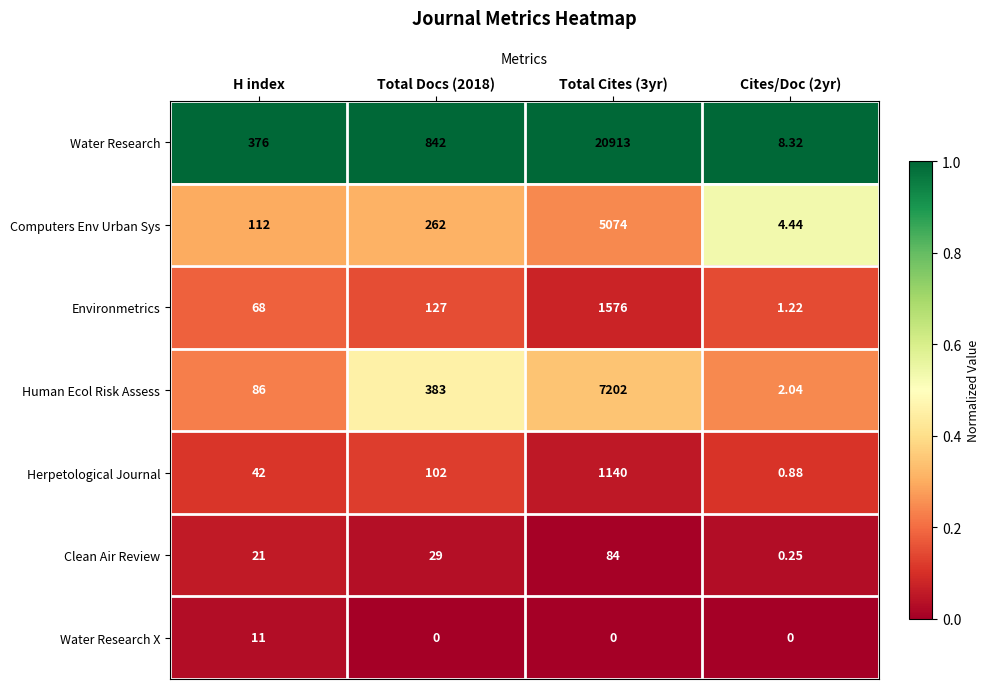

At Cites/Doc (2yr), list the series in order from largest to smallest.

Water Research, Computers Env Urban Sys, Human Ecol Risk Assess, Environmetrics, Herpetological Journal, Clean Air Review, Water Research X